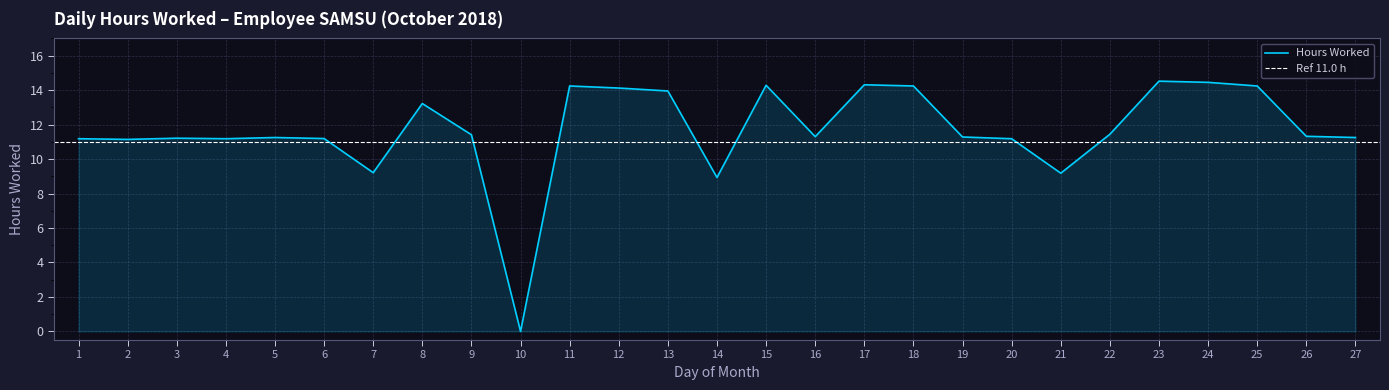

Rank the categories by value from lowest to highest.

10, 14, 21, 7, 2, 1, 4, 20, 6, 3, 5, 27, 19, 16, 26, 9, 22, 8, 13, 12, 11, 18, 25, 15, 17, 24, 23